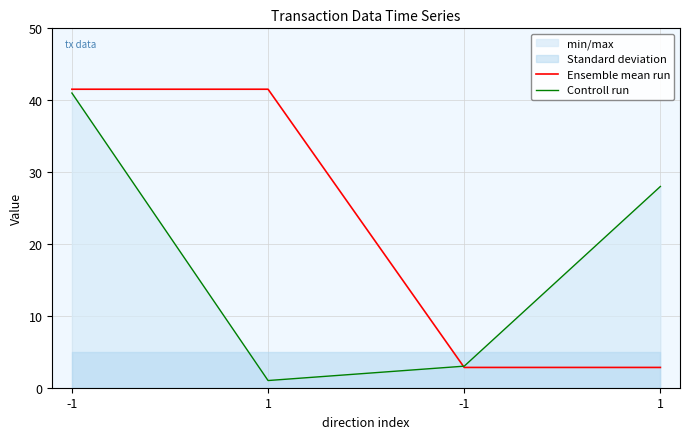

True or false: Ensemble mean run has more than 2 interior local peaks.

False